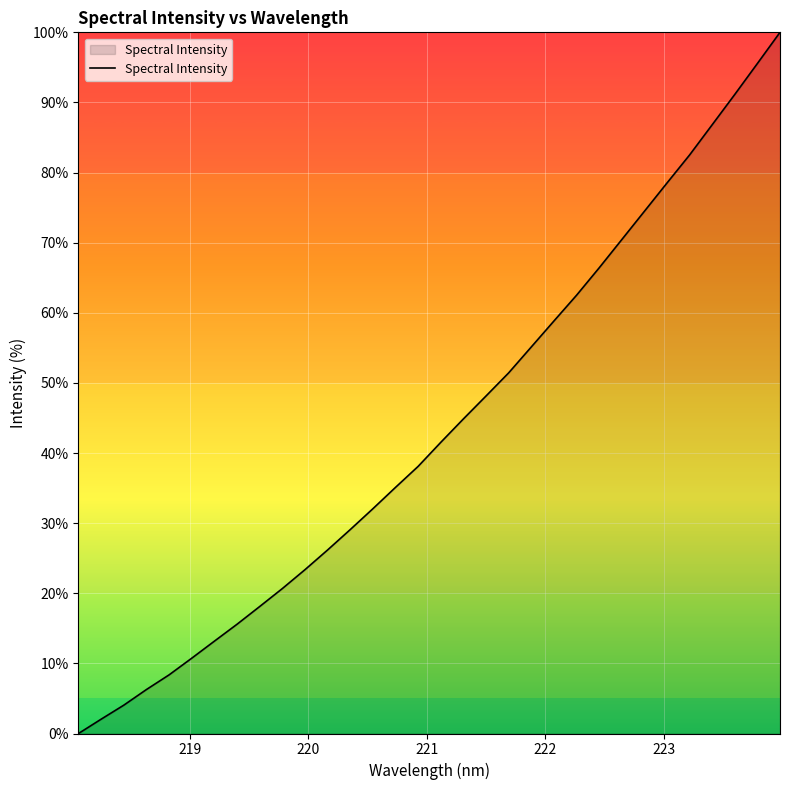

What is the difference between the maximum and minimum values?

100.0